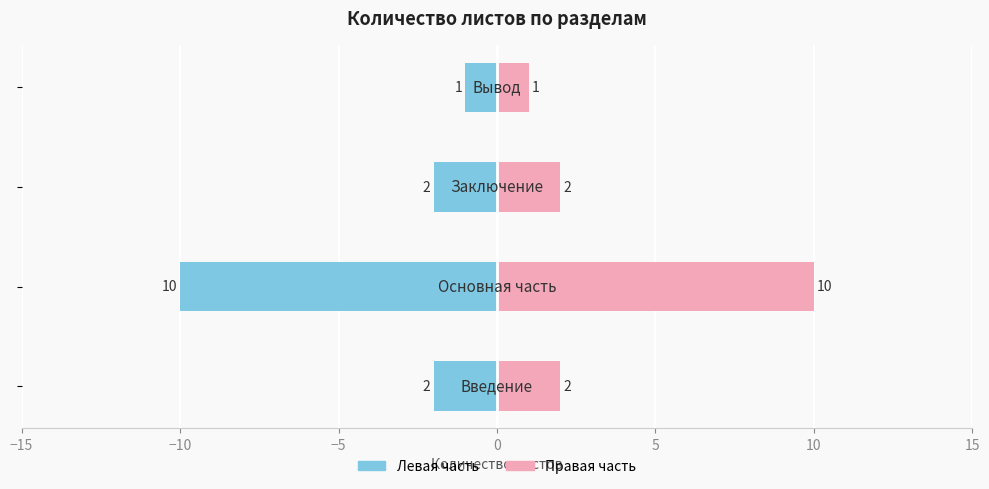

How many groups of bars are there?

4